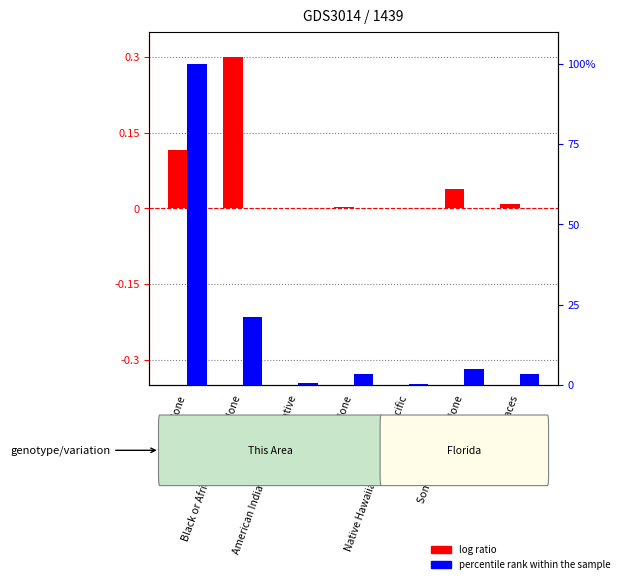

What is the label of the 5th bar from the right?

American Indian and Alaska Native